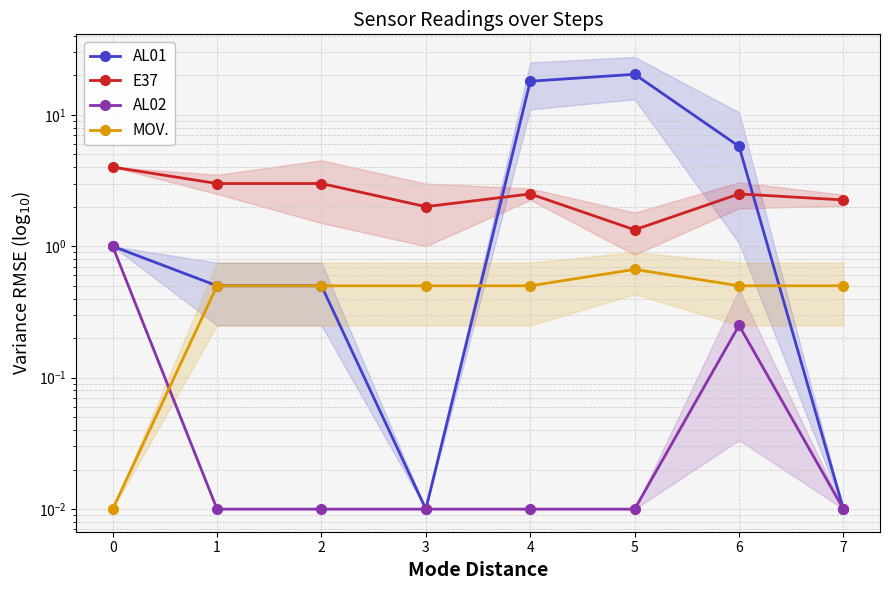

True or false: AL02 has a value of 0.0 at 3.

True